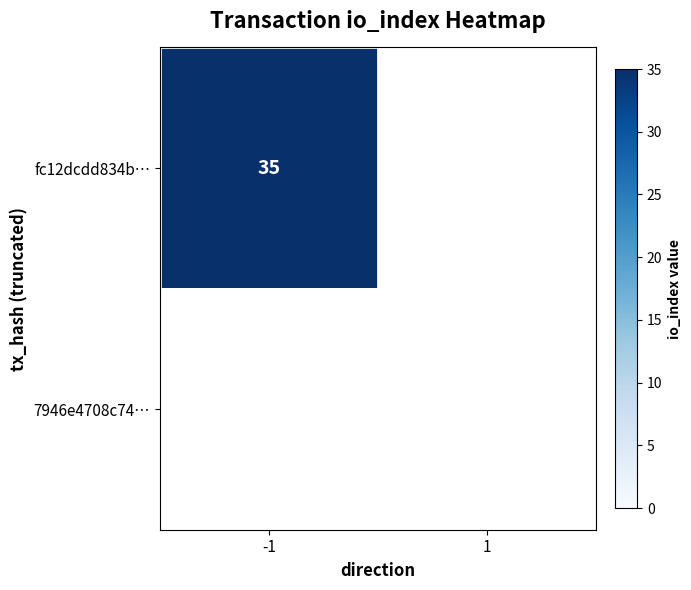

What is the sum of all 7946e4708c7436f8eb7f97382567bfe47429e51 values?

1